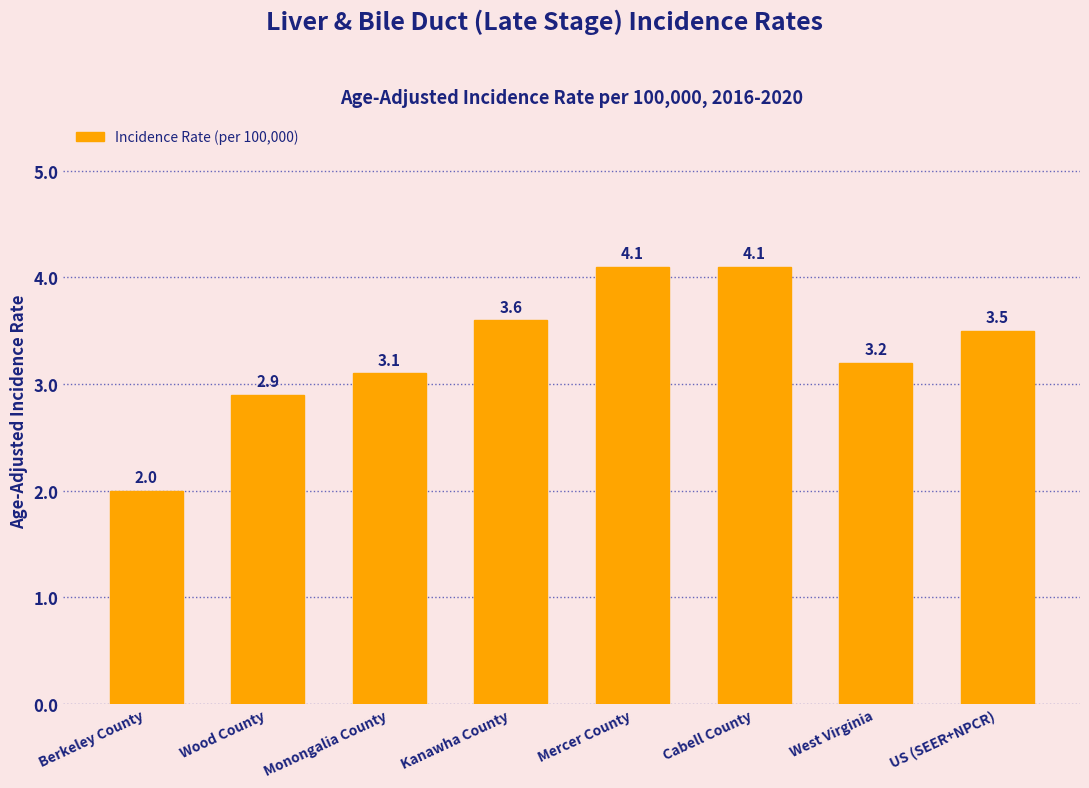

The chart shows a value of 4.1 at Mercer County. True or false?

True